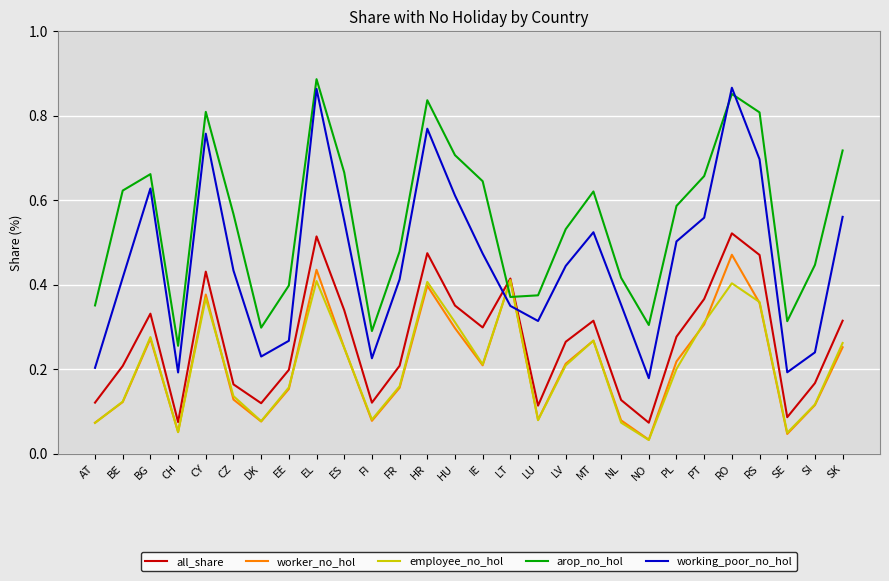

Where do arop_no_hol and employee_no_hol first cross each other?

IE and LT